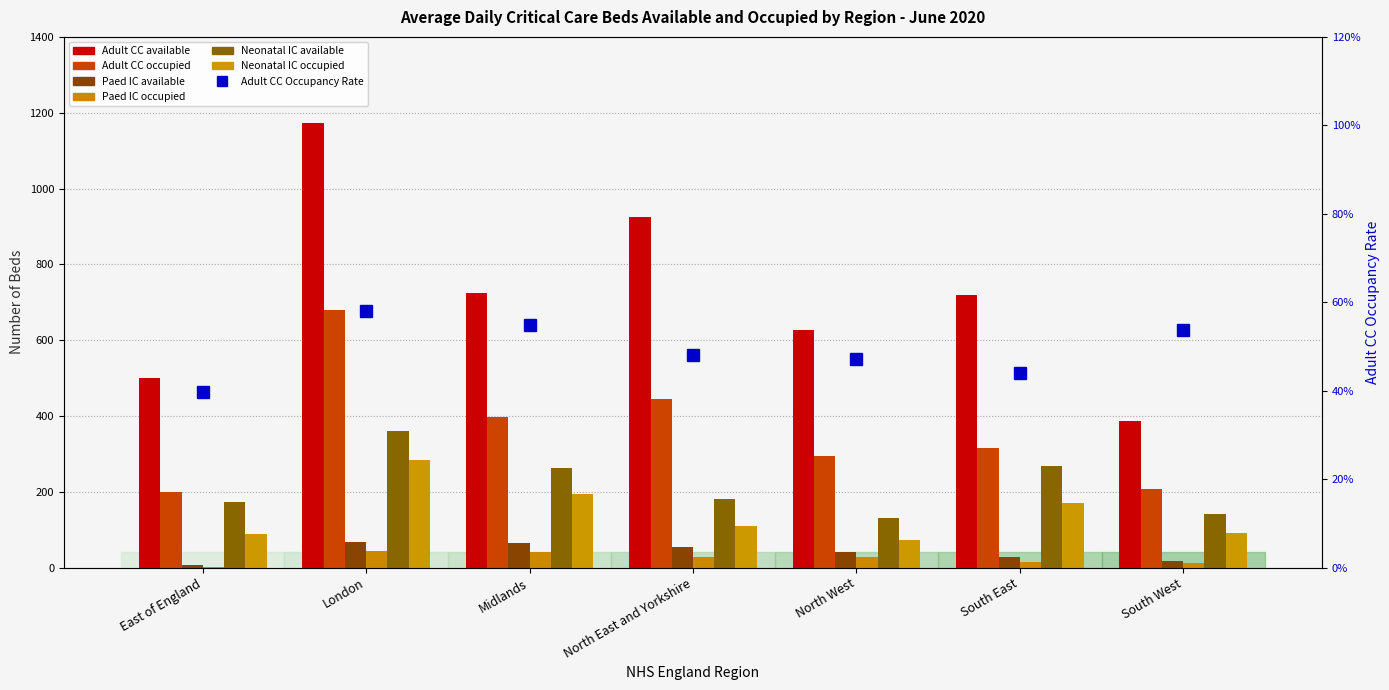

At which label does Adult CC occupied first exceed 316?

London